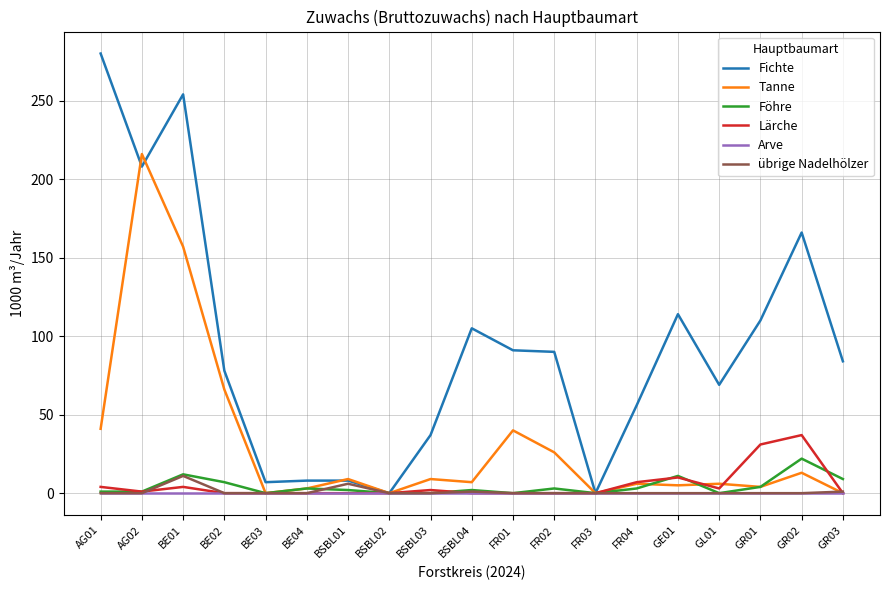

What is the maximum value shown in the chart?

280